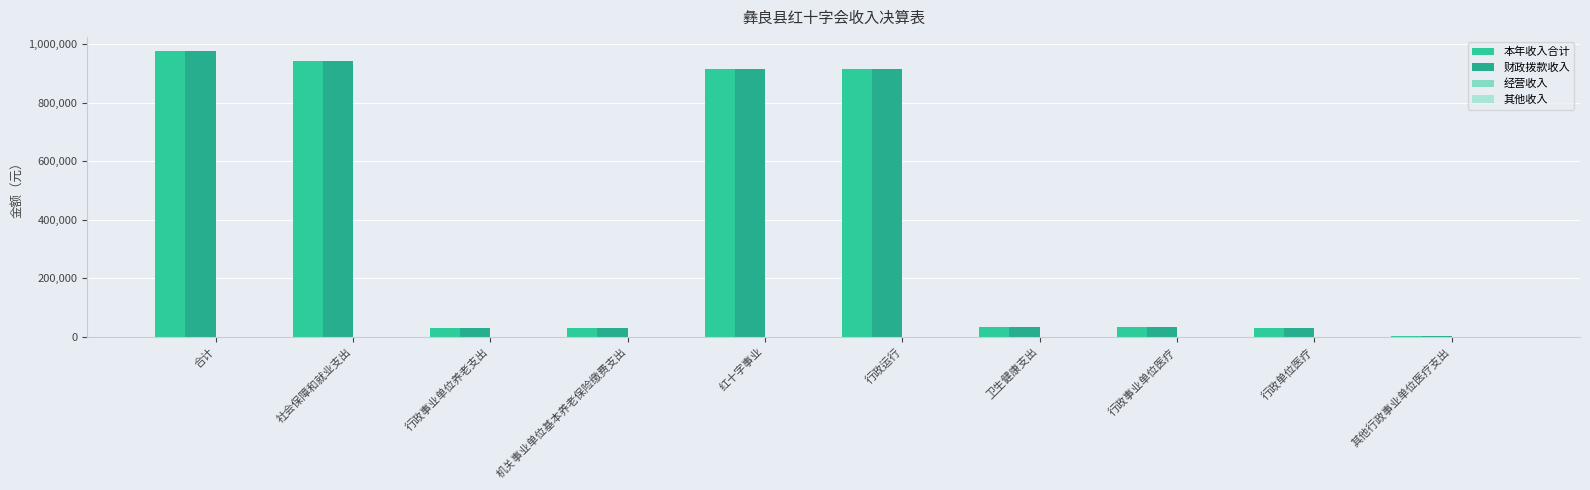

Which series changed the most between 红十字事业 and 行政事业单位医疗?

本年收入合计